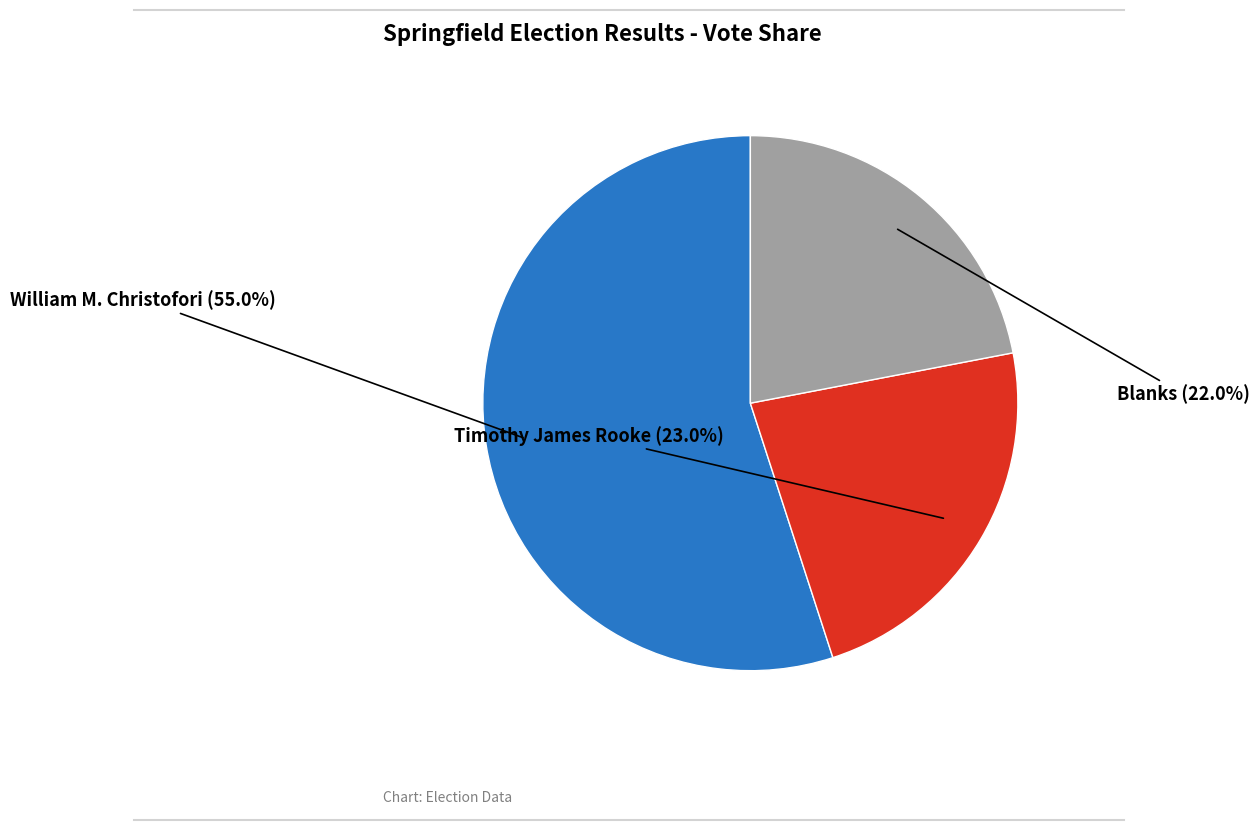

What portion of the pie excludes Blanks?

78.0%